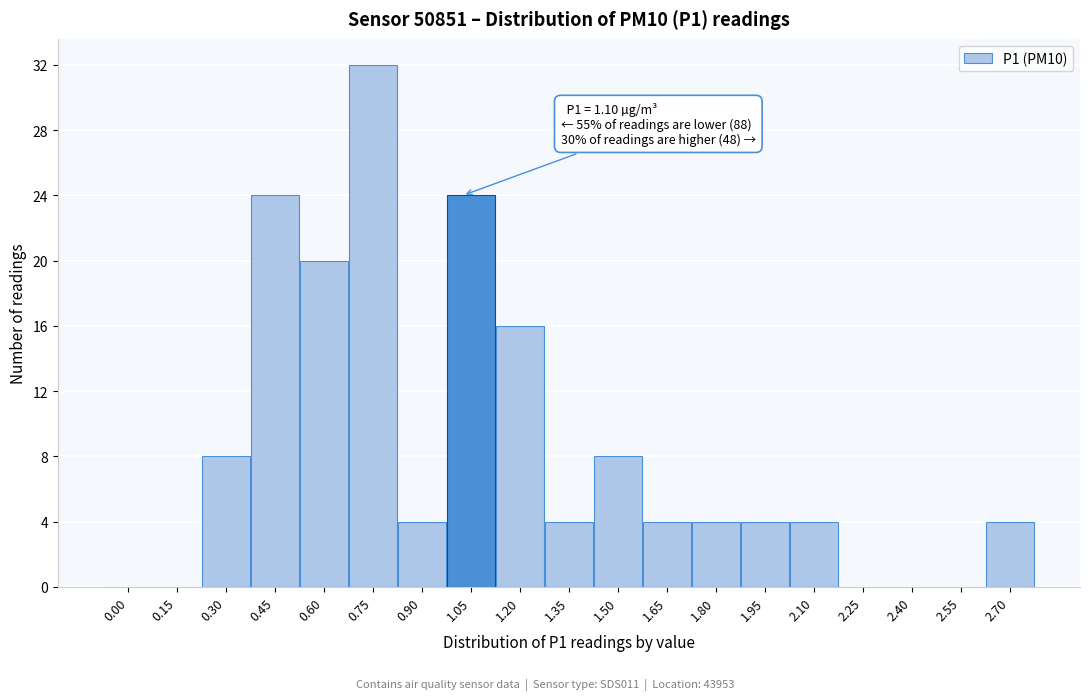

Reading left to right, extract all data points from this chart.

0.00=0	0.15=0	0.30=8	0.45=24	0.60=20	0.75=32	0.90=4	1.05=24	1.20=16	1.35=4	1.50=8	1.65=4	1.80=4	1.95=4	2.10=4	2.25=0	2.40=0	2.55=0	2.70=4